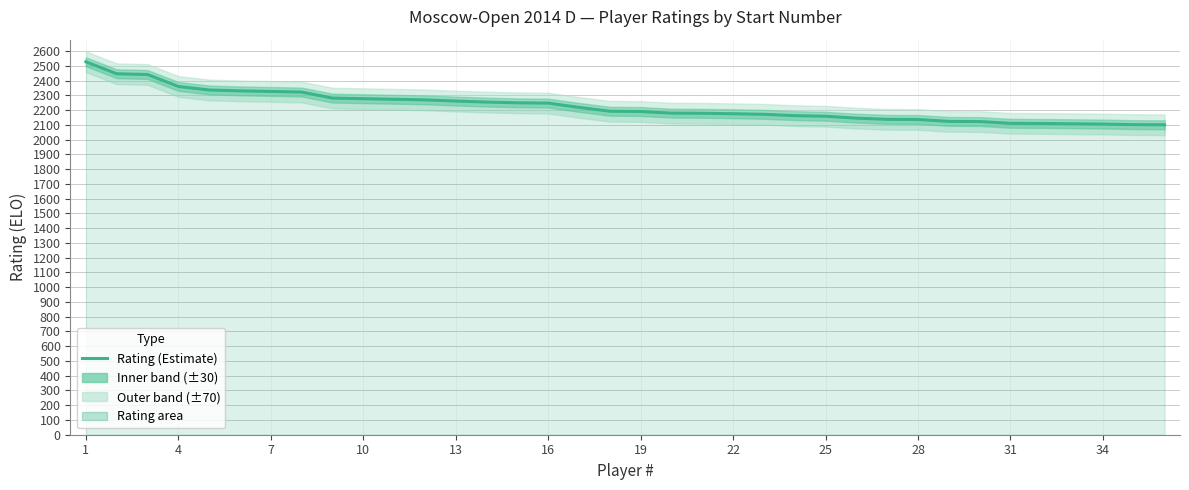

Which label corresponds to the largest value in the chart?

1